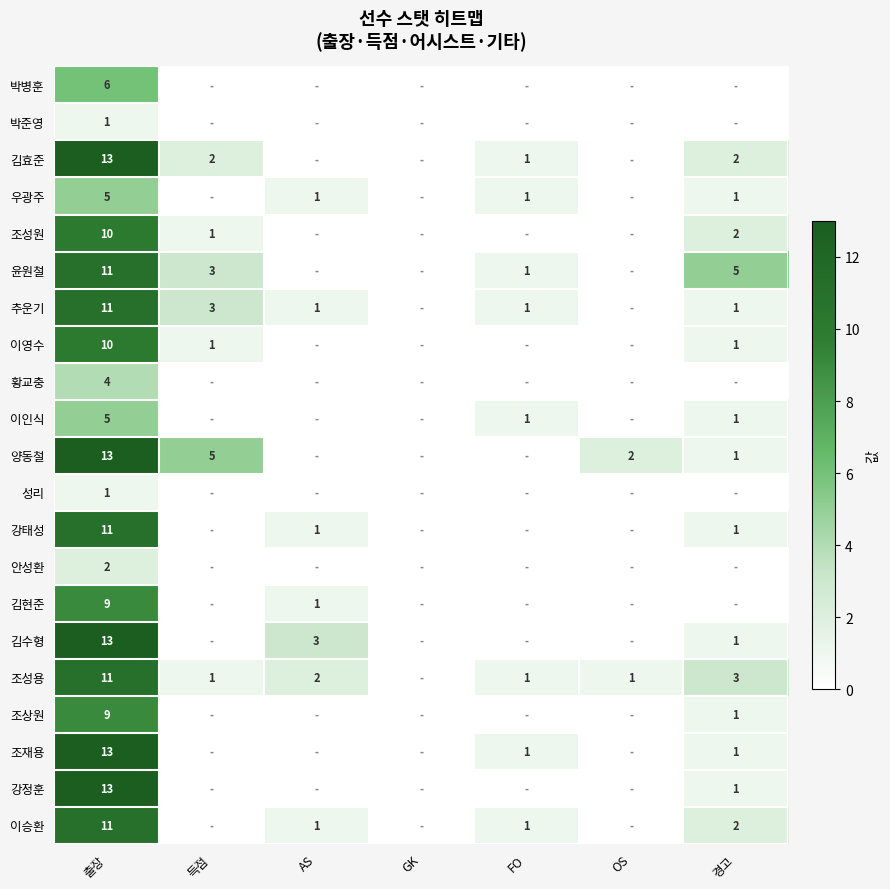

Is it true that 김효준 equals 1 at 득점?

False